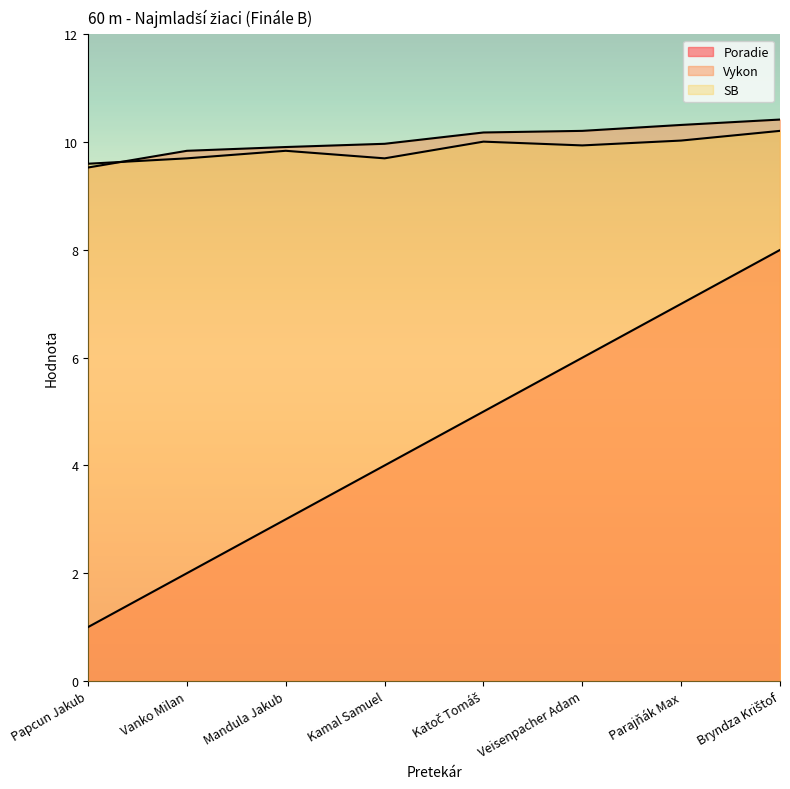

True or false: SB and Poradie intersect in this chart.

False